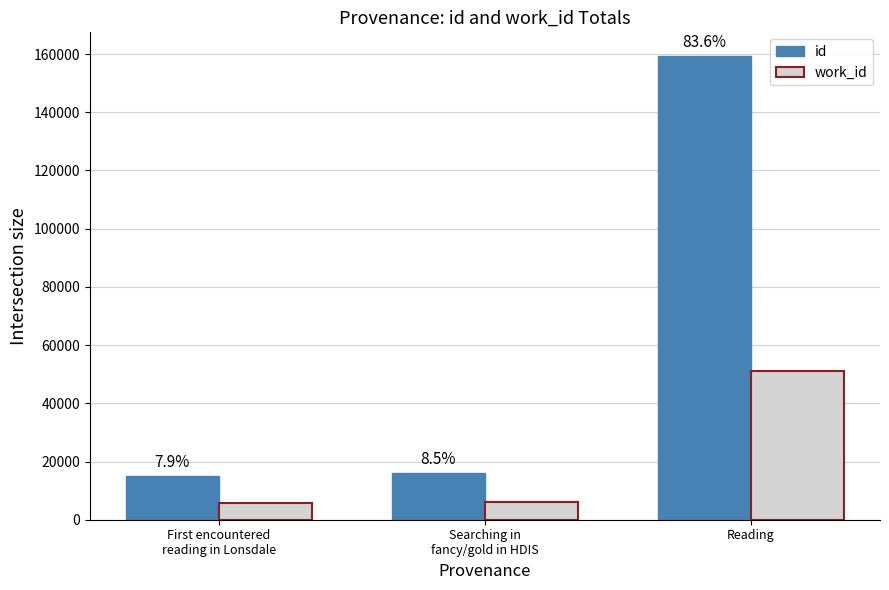

What is the difference between the work_id values at Searching in
fancy/gold in HDIS and Reading?

45130